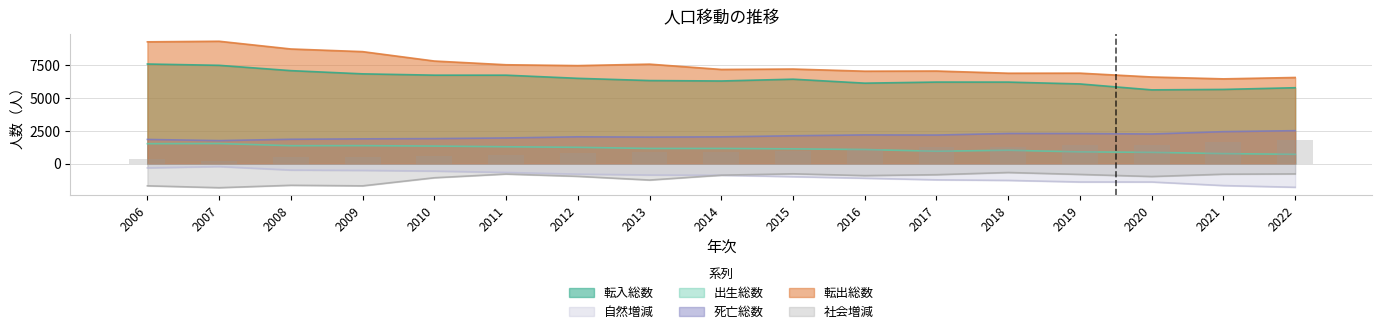

What is the sum of the 自然増減 values at 2006 and 2007?

-546